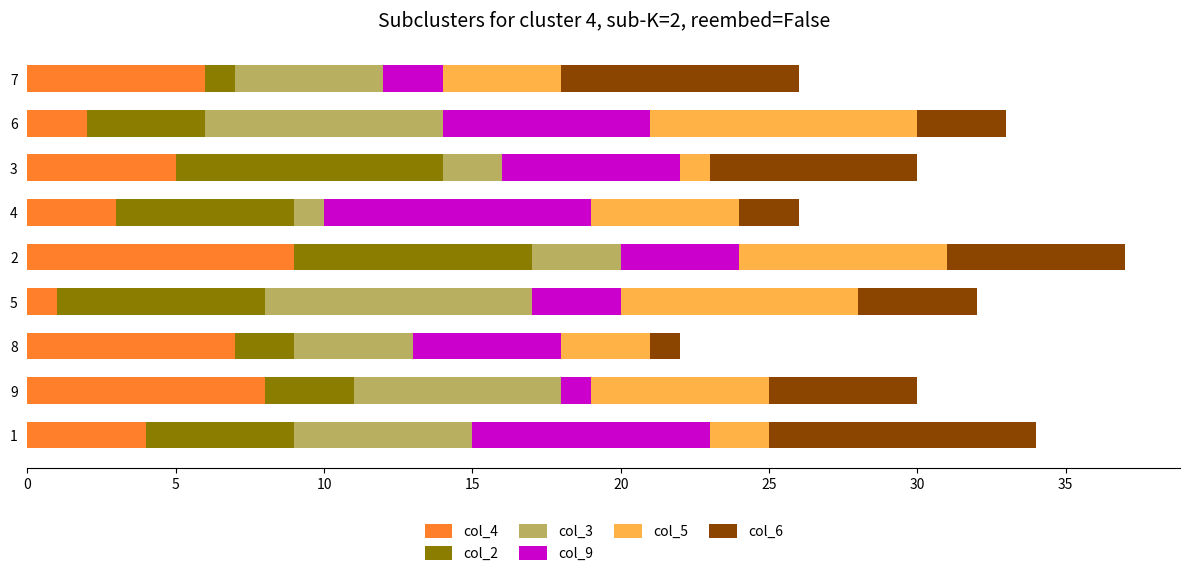

True or false: col_4 has a value of 2 at 7.

False